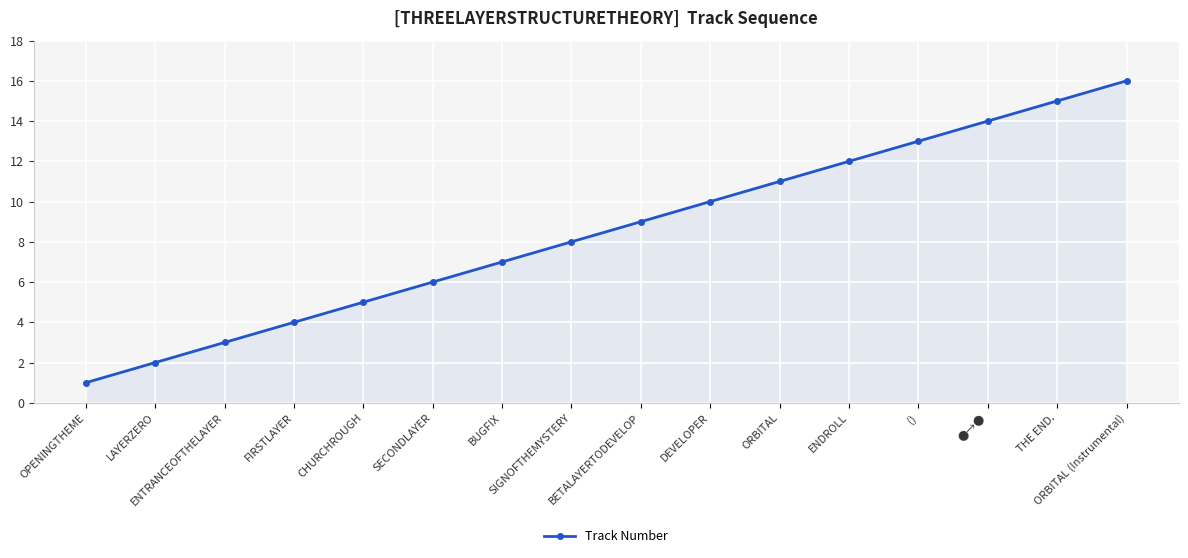

List the labels in order of value, largest first.

ORBITAL (Instrumental), THE END., ●→●, (), ENDROLL, ORBITAL, DEVELOPER, BETALAYERTODEVELOP, SIGNOFTHEMYSTERY, BUGFIX, SECONDLAYER, CHURCHROUGH, FIRSTLAYER, ENTRANCEOFTHELAYER, LAYERZERO, OPENINGTHEME